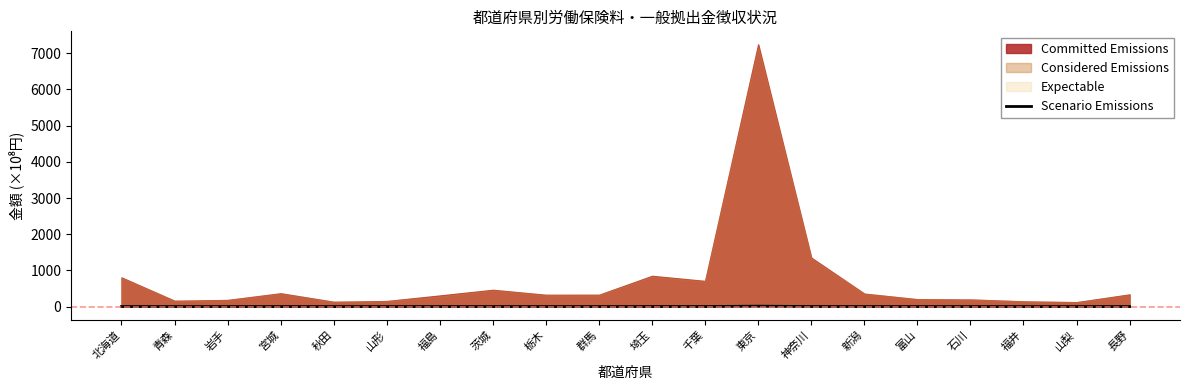

What is the difference between the second highest and second lowest values?

1.9